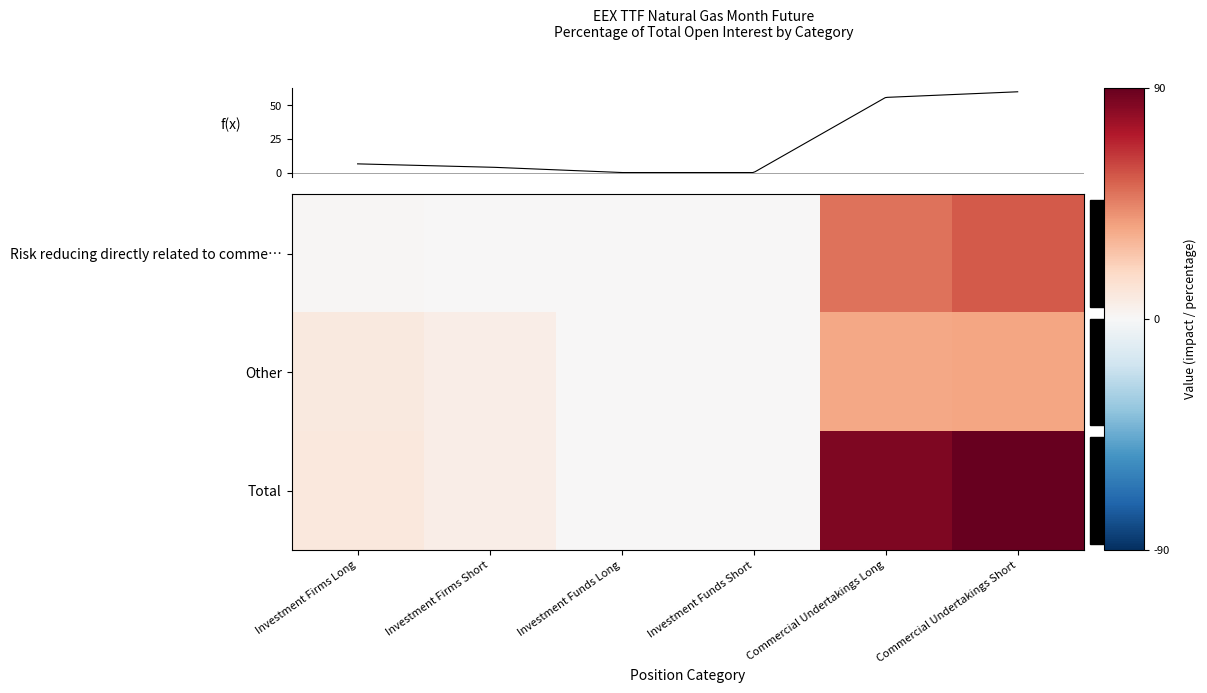

What is the difference between the second highest and second lowest values in the Total series?

83.8